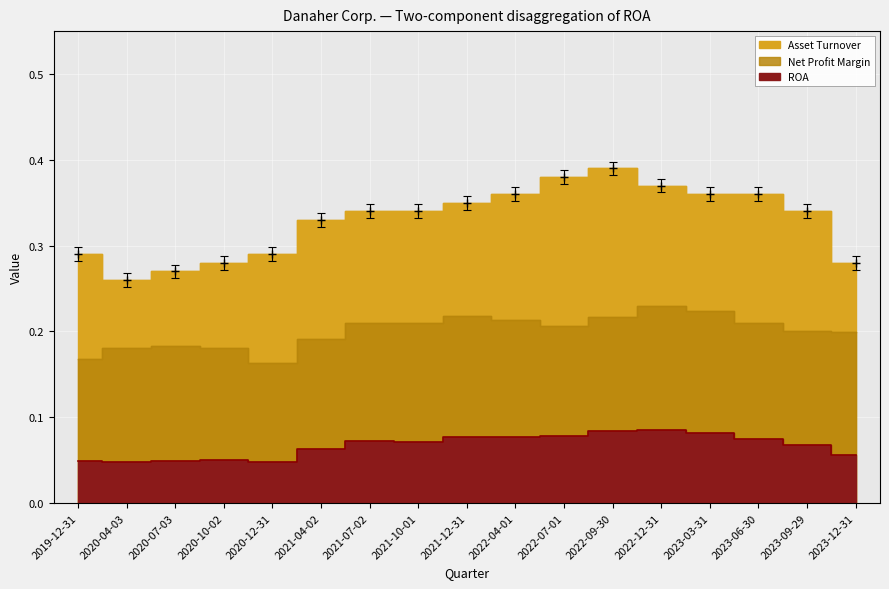

Reading left to right, what are all the values shown in this chart?

ROA: 0.0	0.0	0.0	0.1	0.0	0.1	0.1	0.1	0.1	0.1	0.1	0.1	0.1	0.1	0.1	0.1	0.1
Net Profit Margin: 0.2	0.2	0.2	0.2	0.2	0.2	0.2	0.2	0.2	0.2	0.2	0.2	0.2	0.2	0.2	0.2	0.2
Asset Turnover: 0.3	0.3	0.3	0.3	0.3	0.3	0.3	0.3	0.3	0.4	0.4	0.4	0.4	0.4	0.4	0.3	0.3